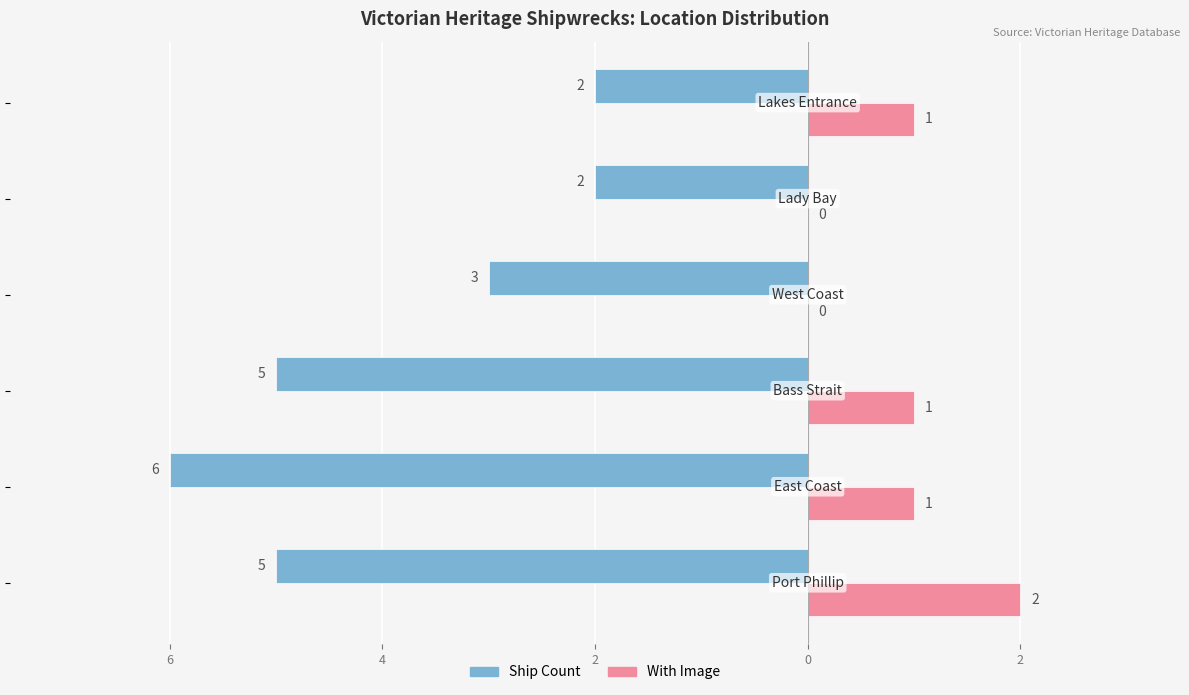

Reading left to right, list all the values displayed in this chart.

Ship Count: -5	-6	-5	-3	-2	-2
With Image: 2	1	1	0	0	1